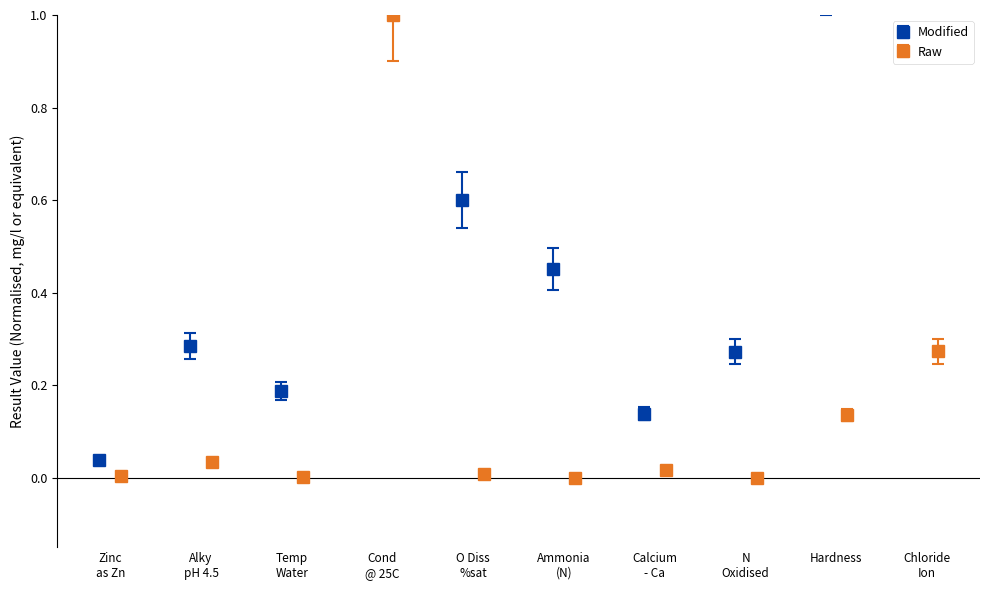

What is the value of the Raw point at the 4th from the left?

1.0